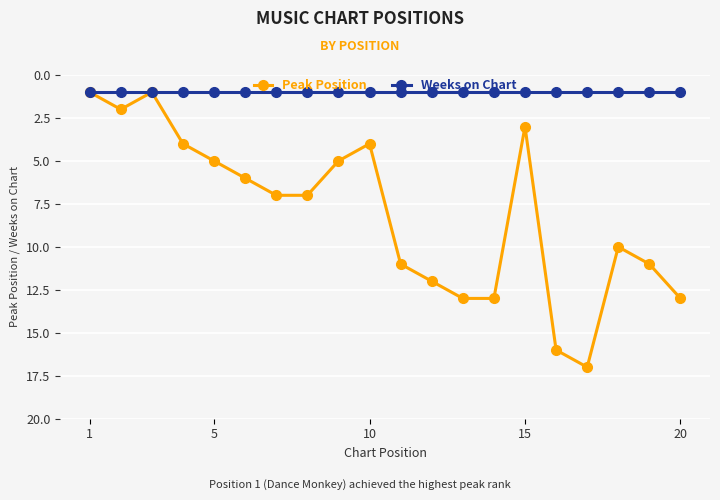

What is the maximum value shown in the chart?

17